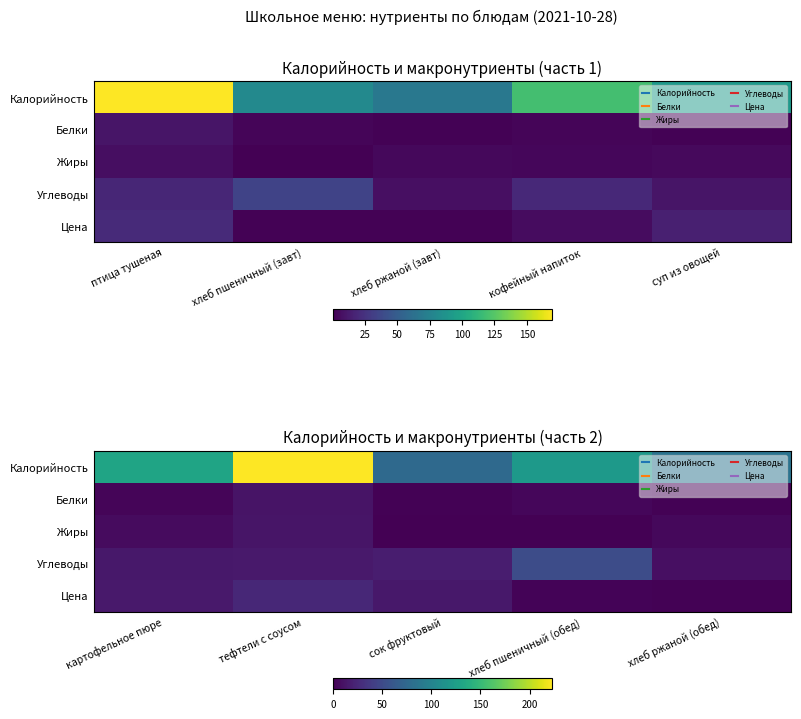

At which label does Белки first exceed 3?

картофельное пюре